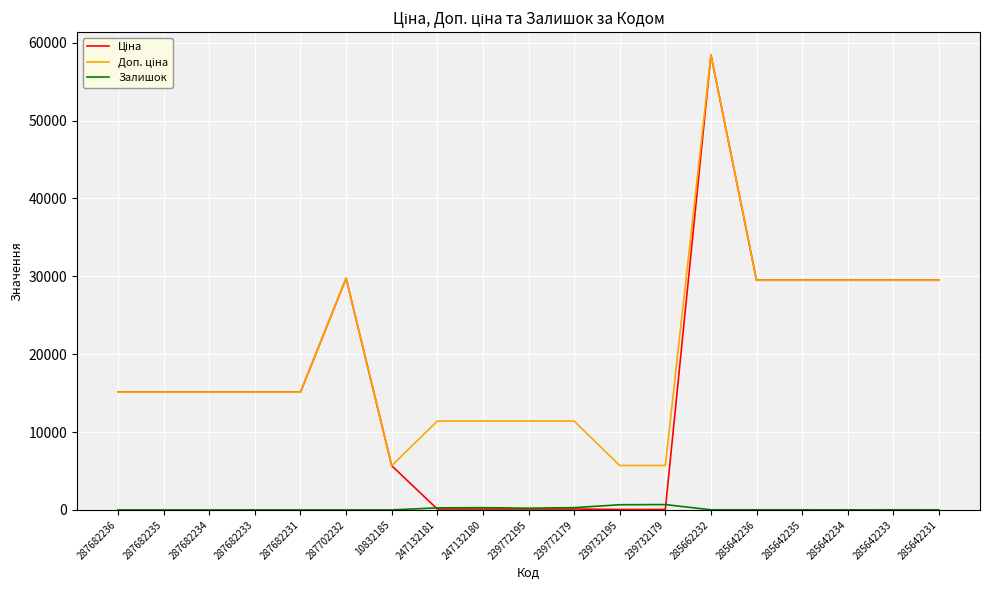

What is the difference between the highest and lowest values at 287682233?

15120.0